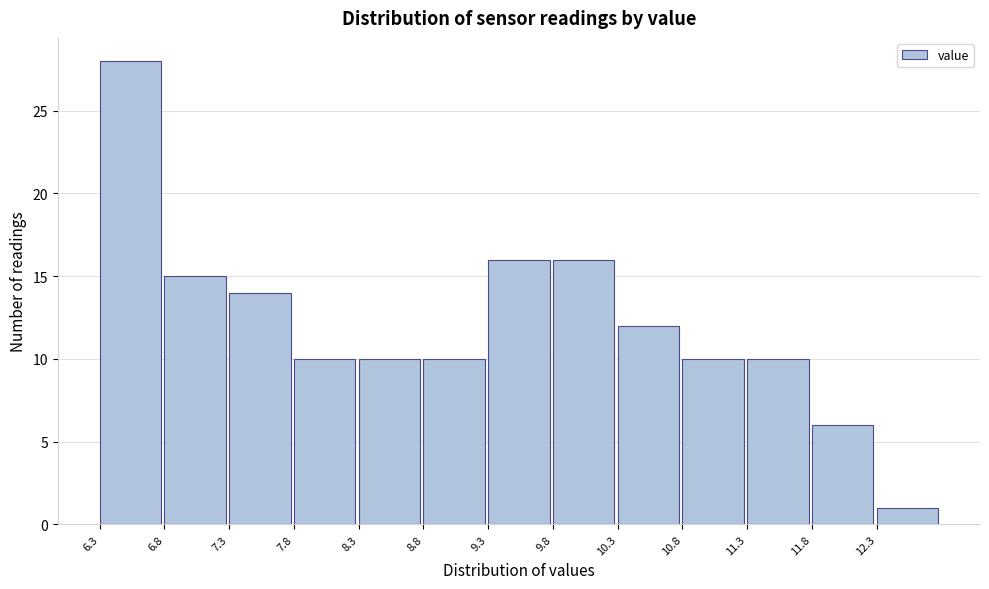

Which range on the x-axis has the tallest bar?

6.3 to 6.8